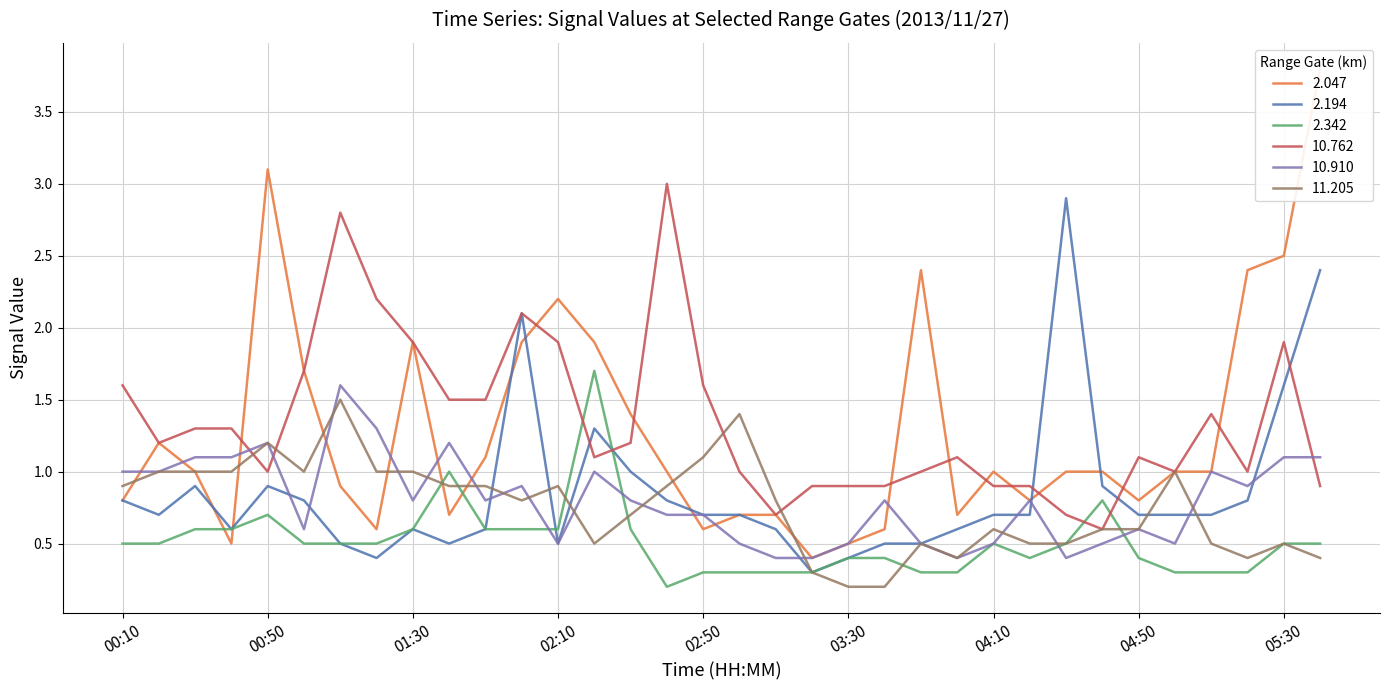

Which series changed the most between 01:00 and 02:40?

10.762